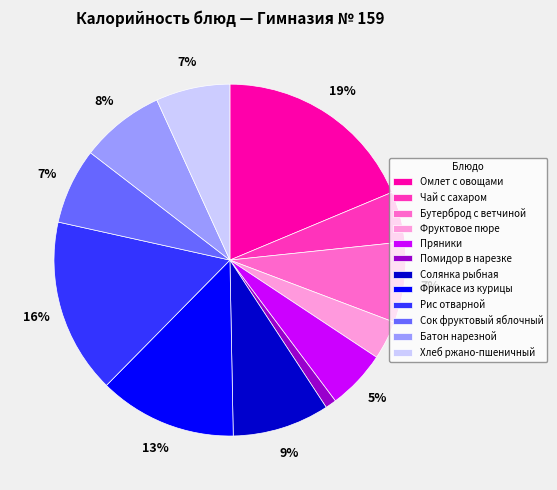

The Хлеб ржано-пшеничный slice represents 7% of the pie. True or false?

True